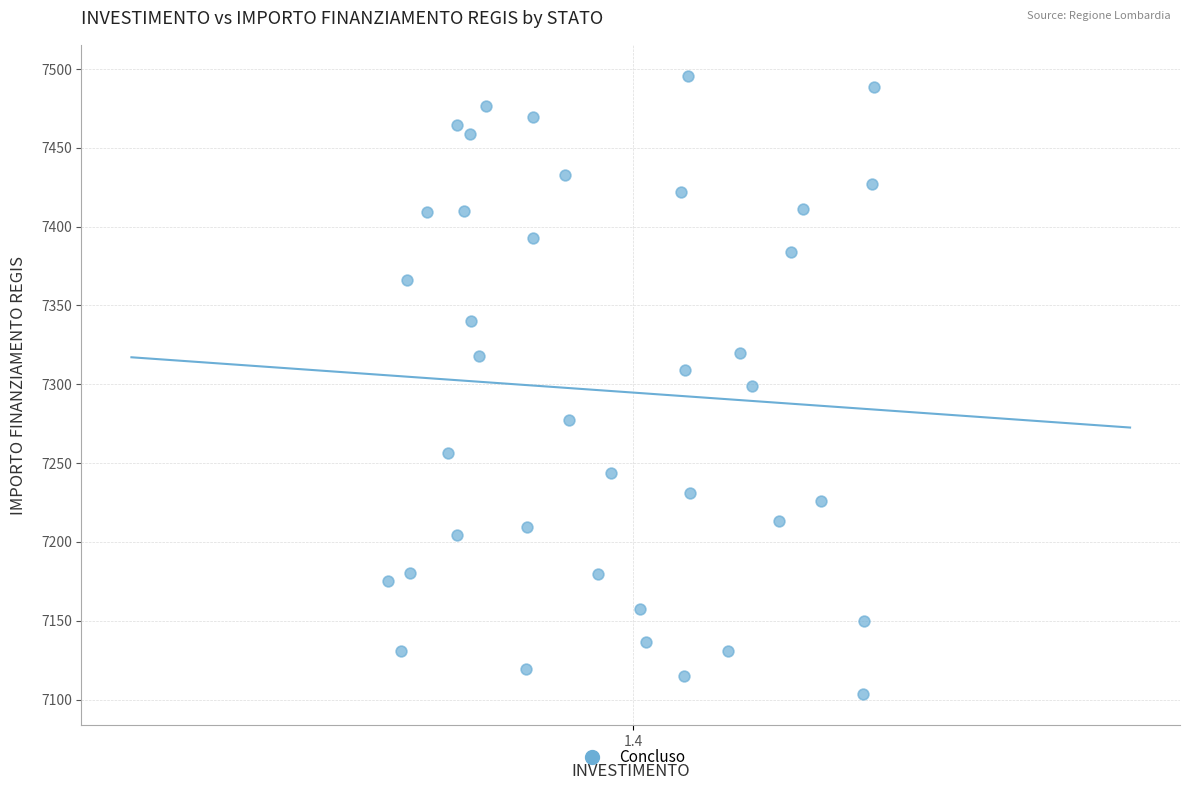

What is the range of Y values (max minus min)?

392.5